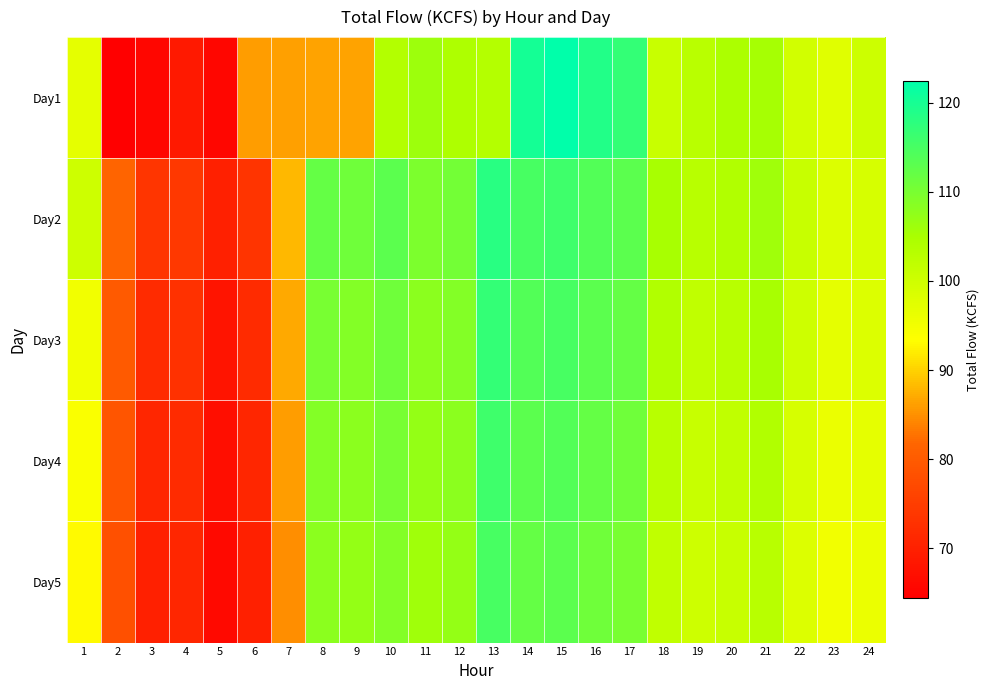

Count the number of categories in the chart.

24